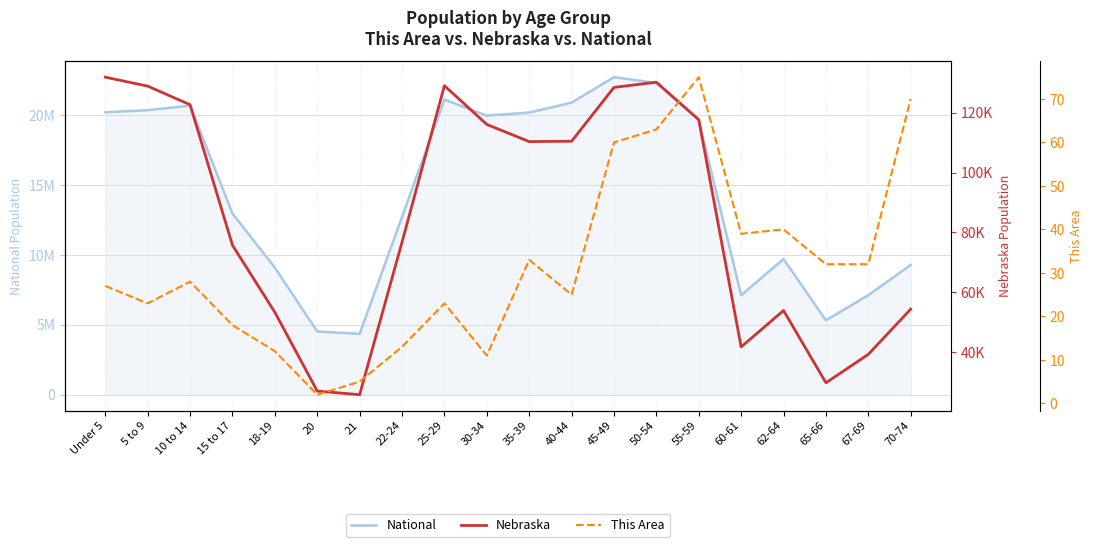

Is it true that National equals 20890964 at 40-44?

True